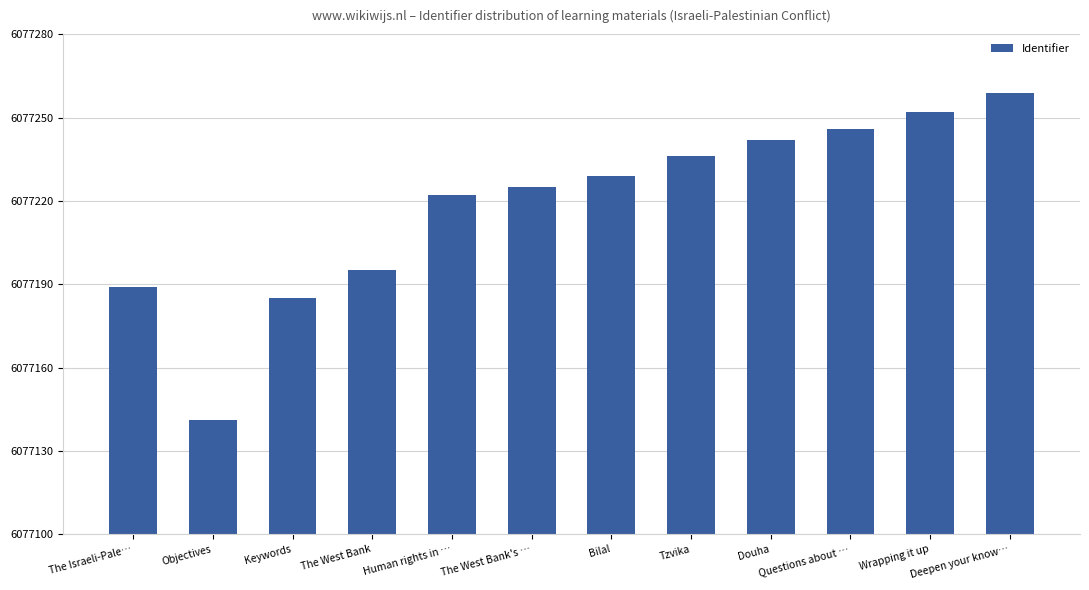

The value at Questions about … is 6077246. True or false?

True